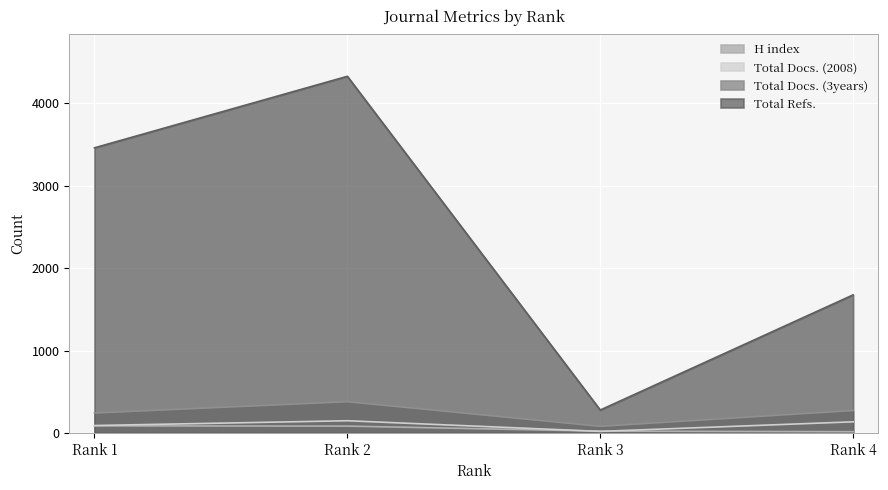

Reading left to right, extract all data points from this chart.

H index: 86	83	22	15
Total Docs. (2008): 90	148	19	135
Total Docs. (3years): 242	379	80	272
Total Refs.: 3461	4329	278	1676